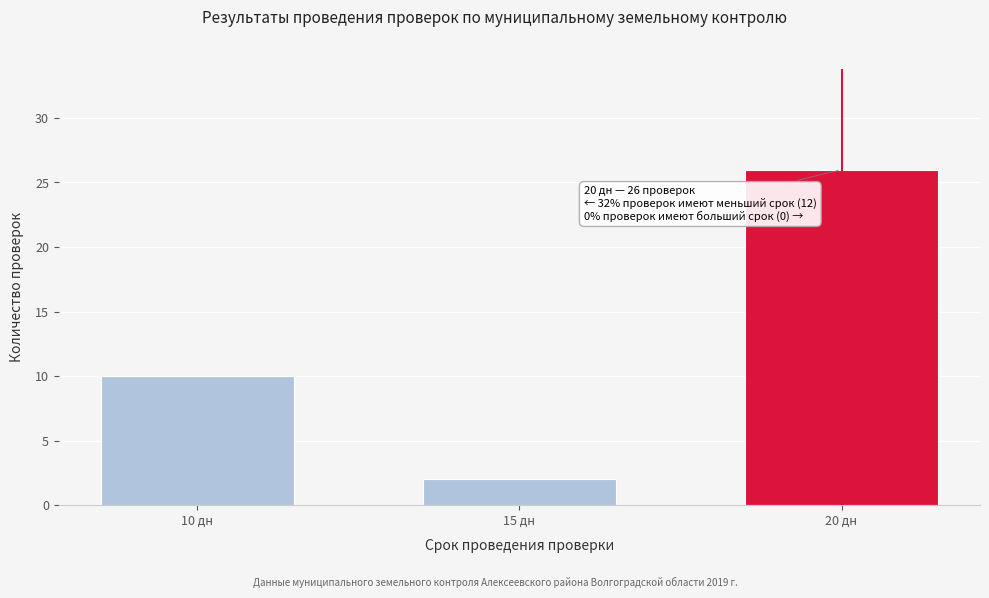

Reading right to left, what are all the values shown in this chart?

20 дн=26	15 дн=2	10 дн=10